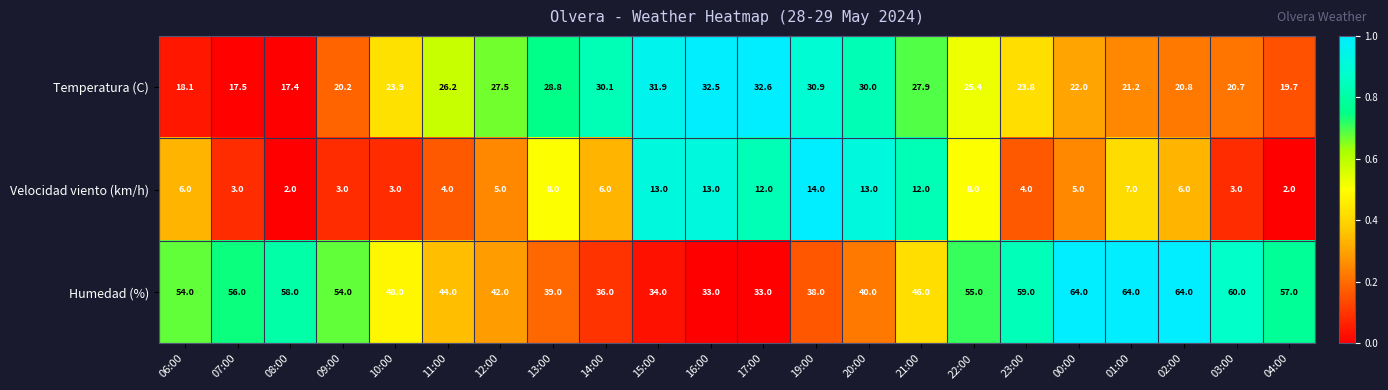

The Temperatura (C) series shows 32.5 at 16:00. True or false?

True